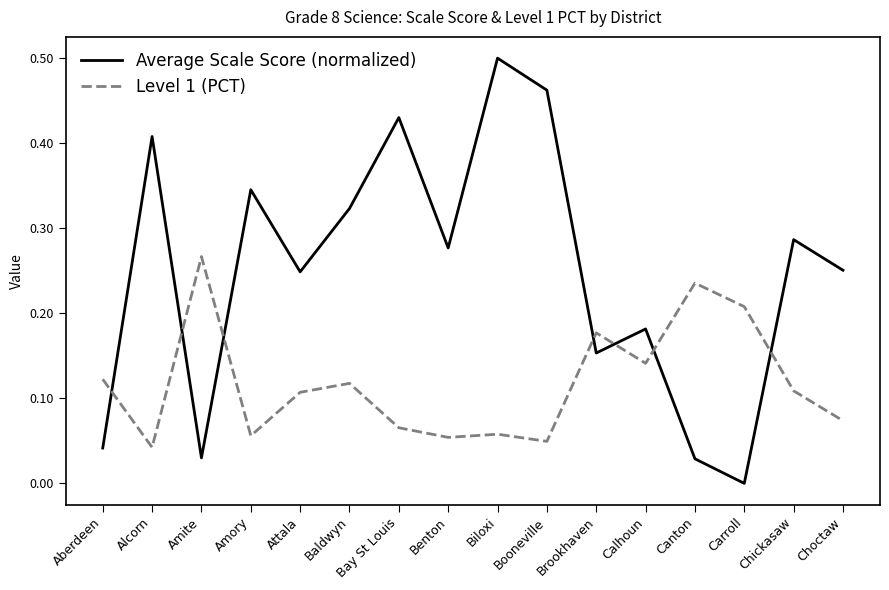

The Level 1 (PCT) series shows 0.0 at Baldwyn. True or false?

False